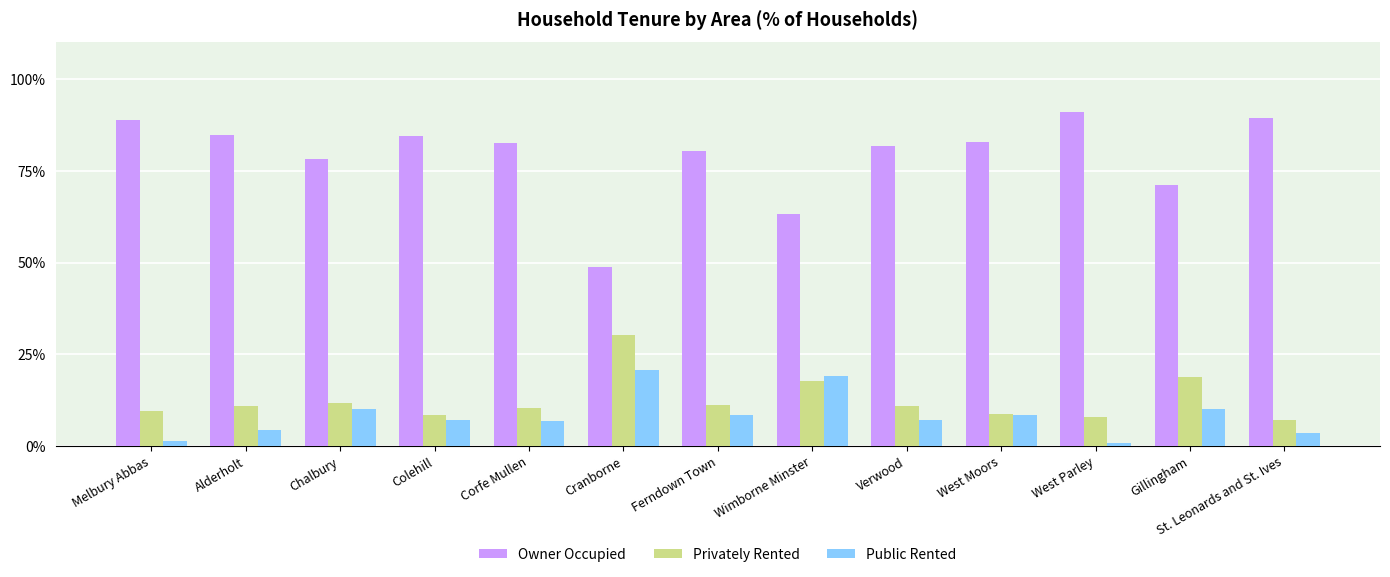

Is it true that Owner Occupied equals 94.4 at Wimborne Minster?

False